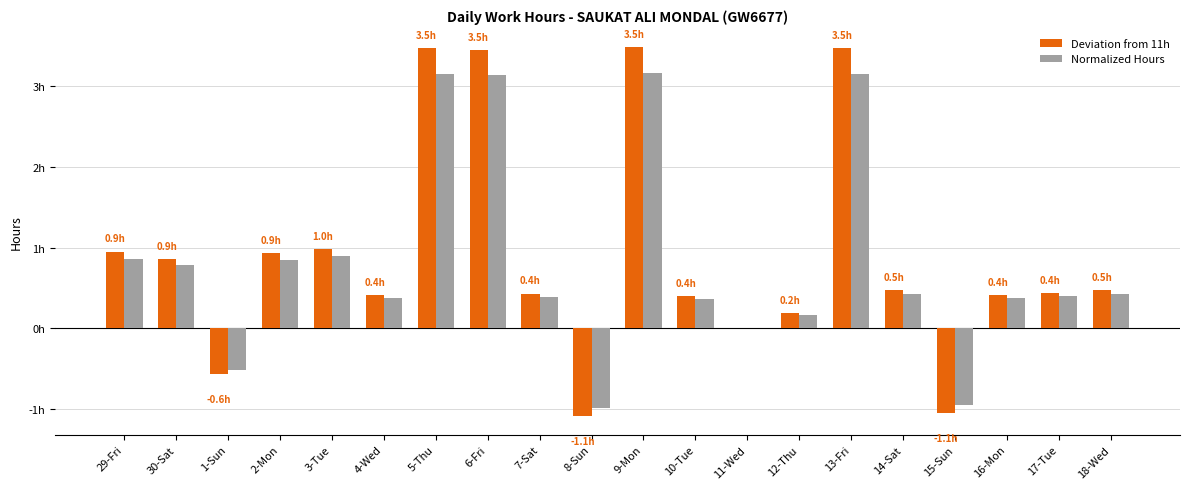

Does the chart contain stacked bars?

No